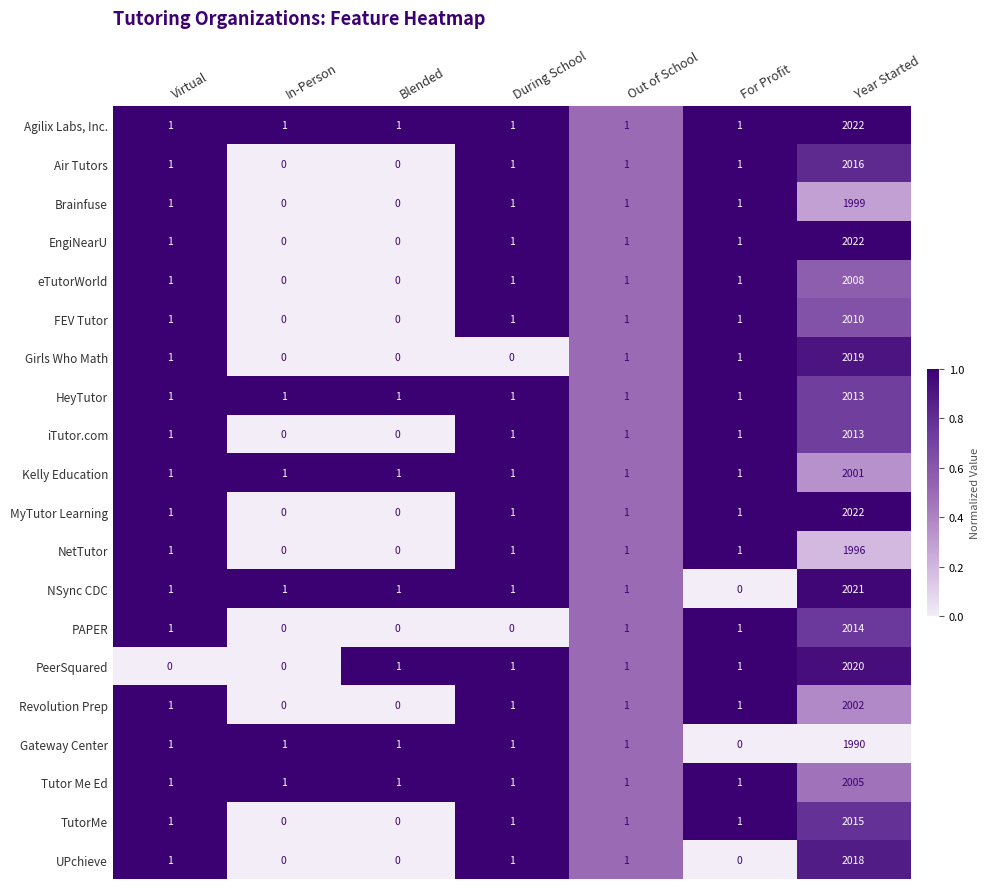

How many values in the FEV Tutor series are below 1?

2